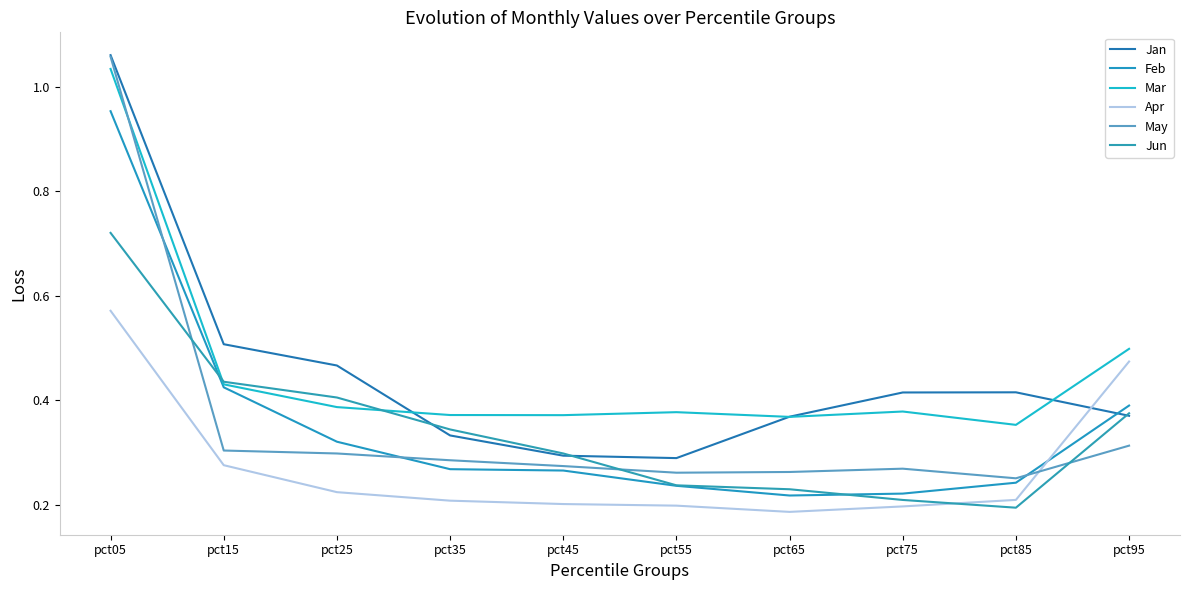

What is the value of the Feb point at the 6th from the left?

0.2